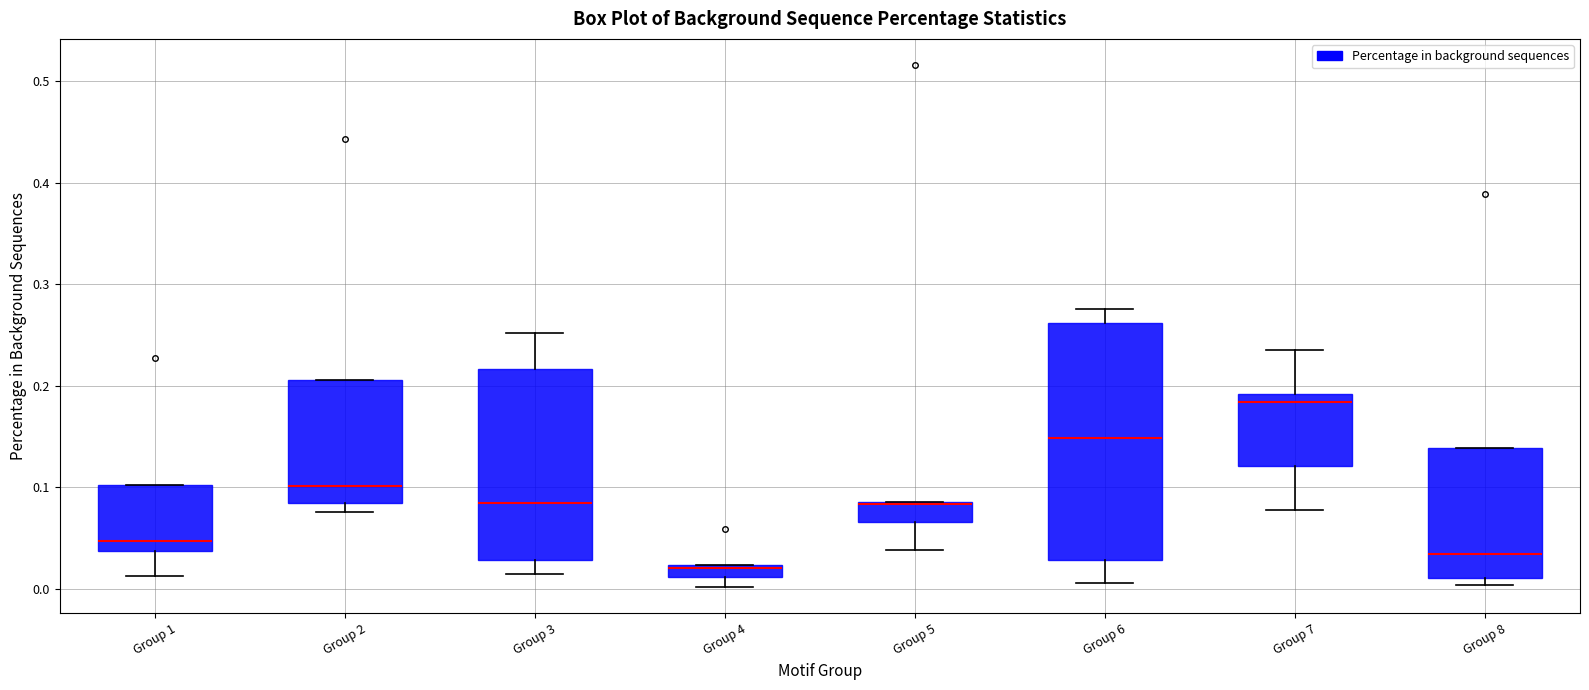

Which box is the tallest, from its lower edge to its upper edge?

Group 6